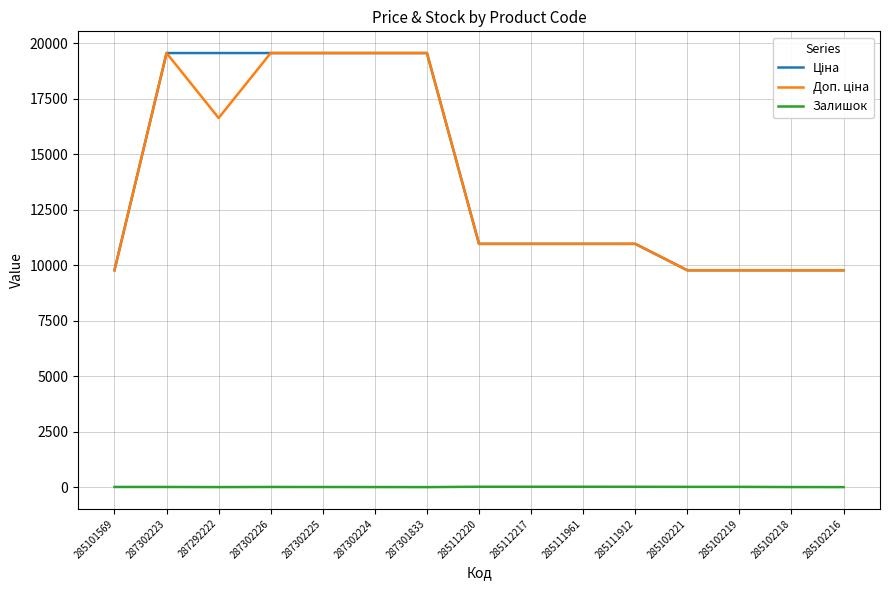

The Залишок series shows 0.0 at 285102216. True or false?

True